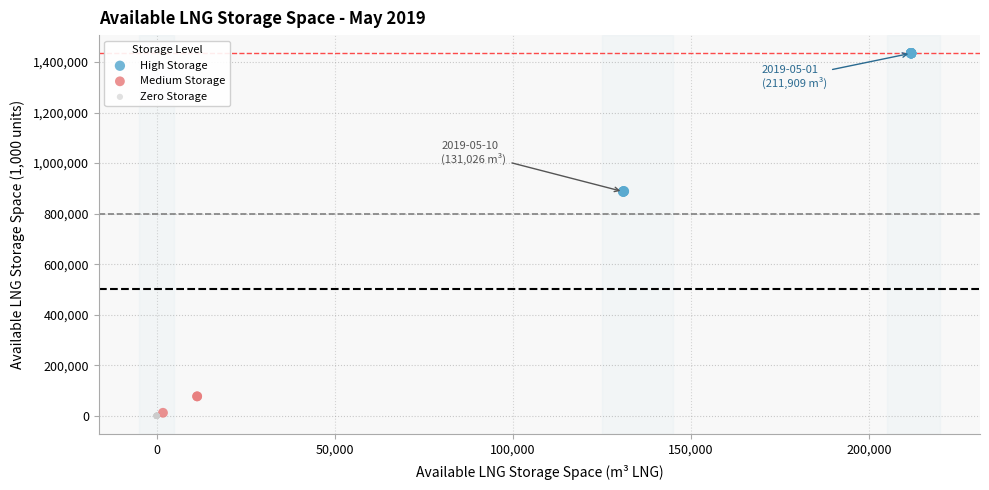

Which series reaches the maximum Y coordinate?

High Storage